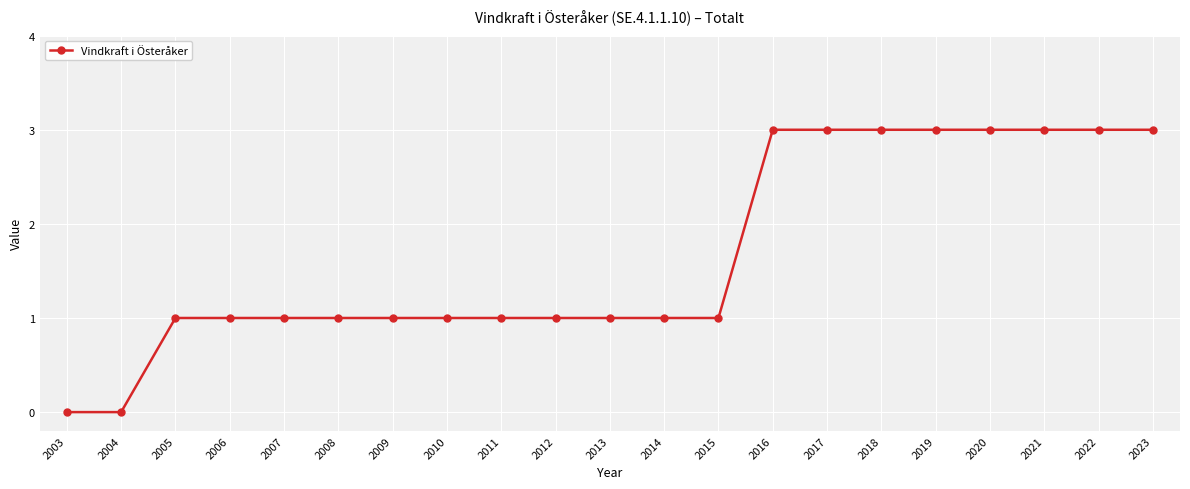

Approximately how many times larger is the value at 2020 compared to 2012?

3.0